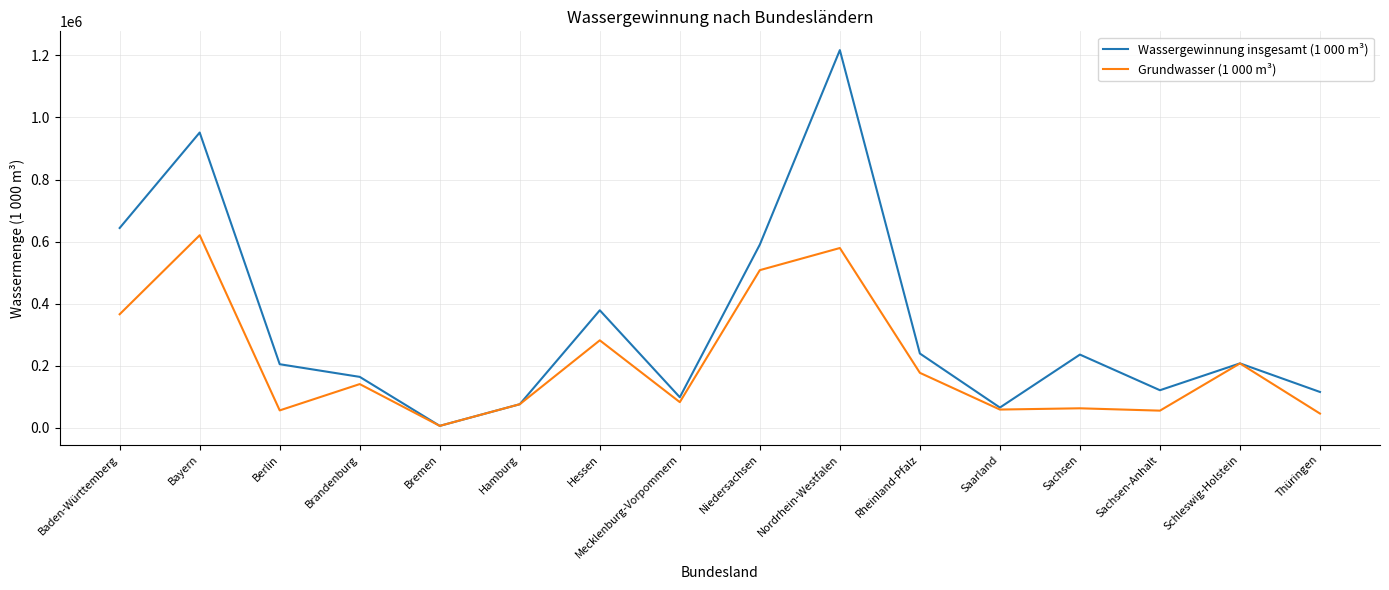

Is the value of Grundwasser (1 000 m³) at Sachsen-Anhalt greater than the value of Wassergewinnung insgesamt (1 000 m³) at Niedersachsen?

No